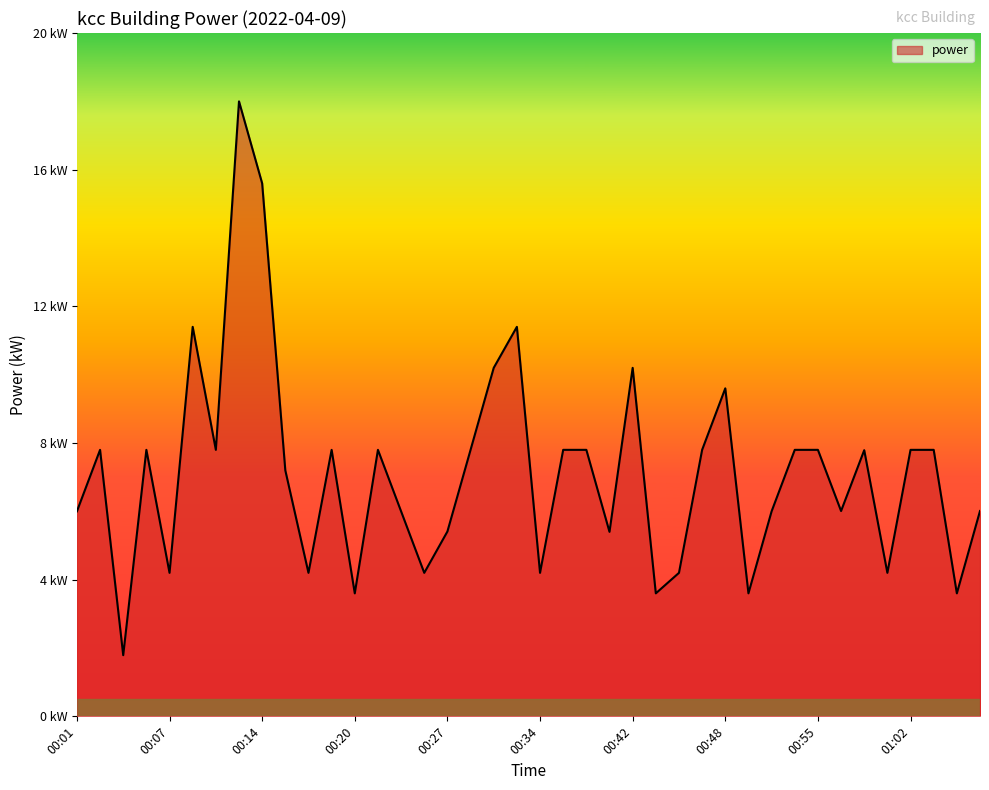

At which category does the chart reach its peak across all series?

00:12